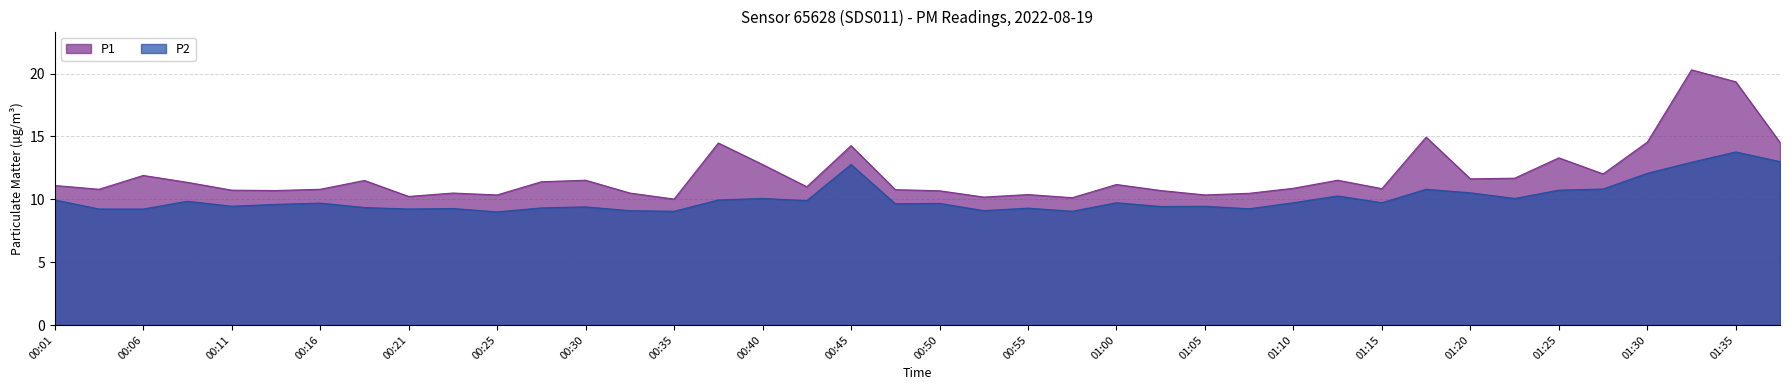

Which series changed the most between 00:57 and 01:07?

P1